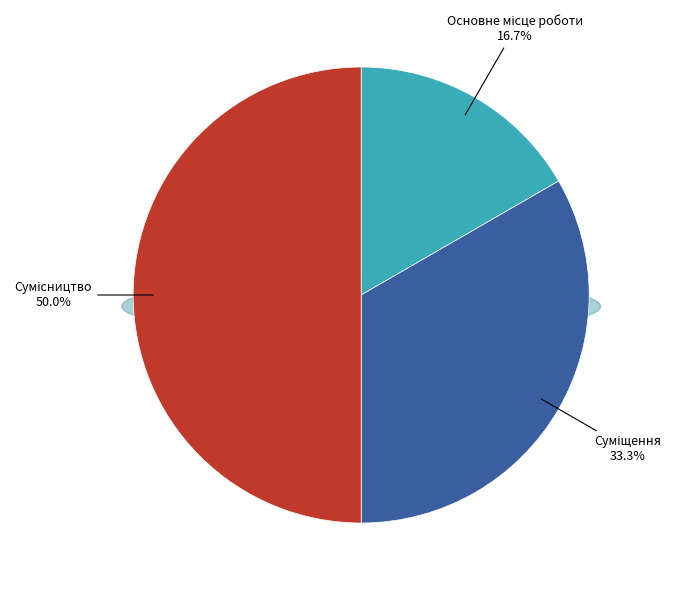

Is there any slice that represents more than half of the pie?

No